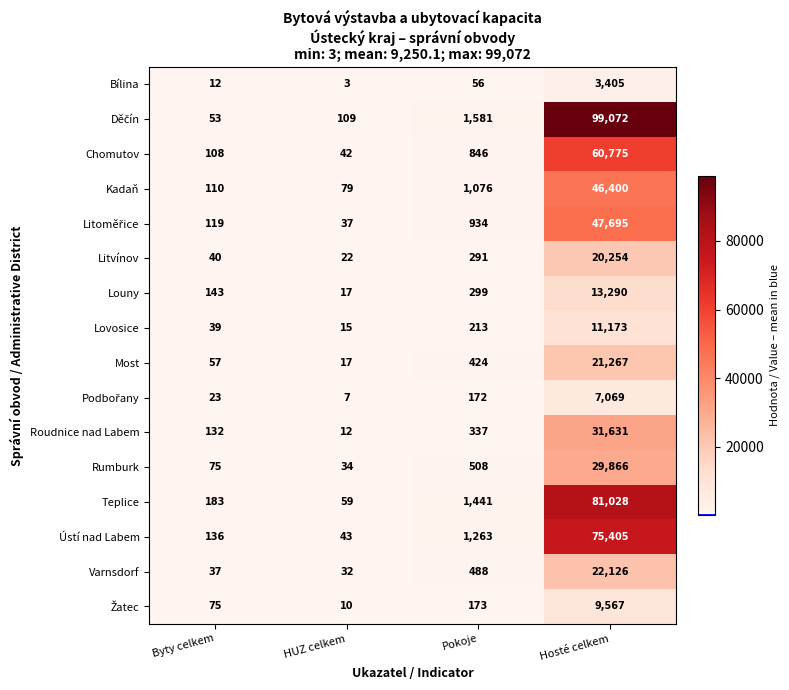

At which label is Rumburk closest to 14950?

Pokoje